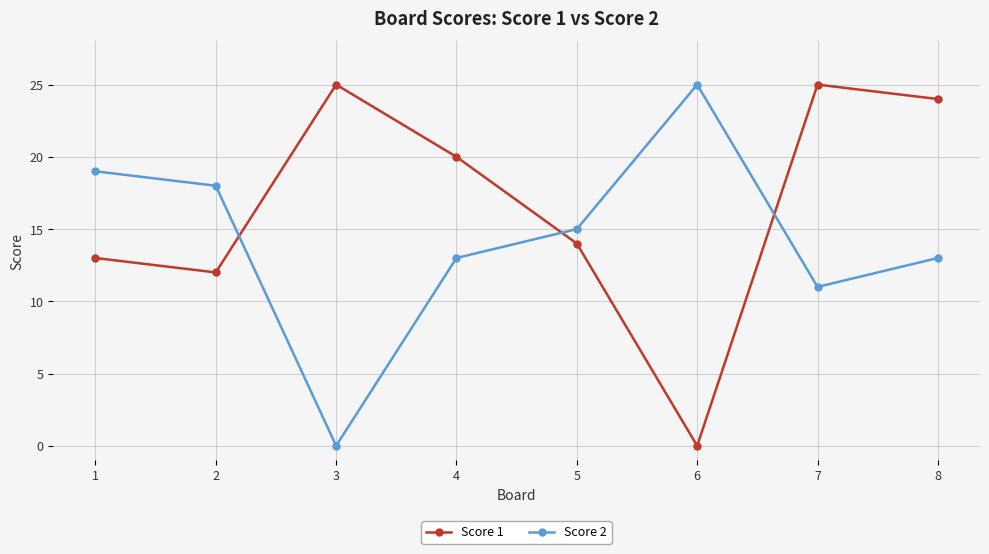

Is it true that Score 1 equals 9 at 3?

False